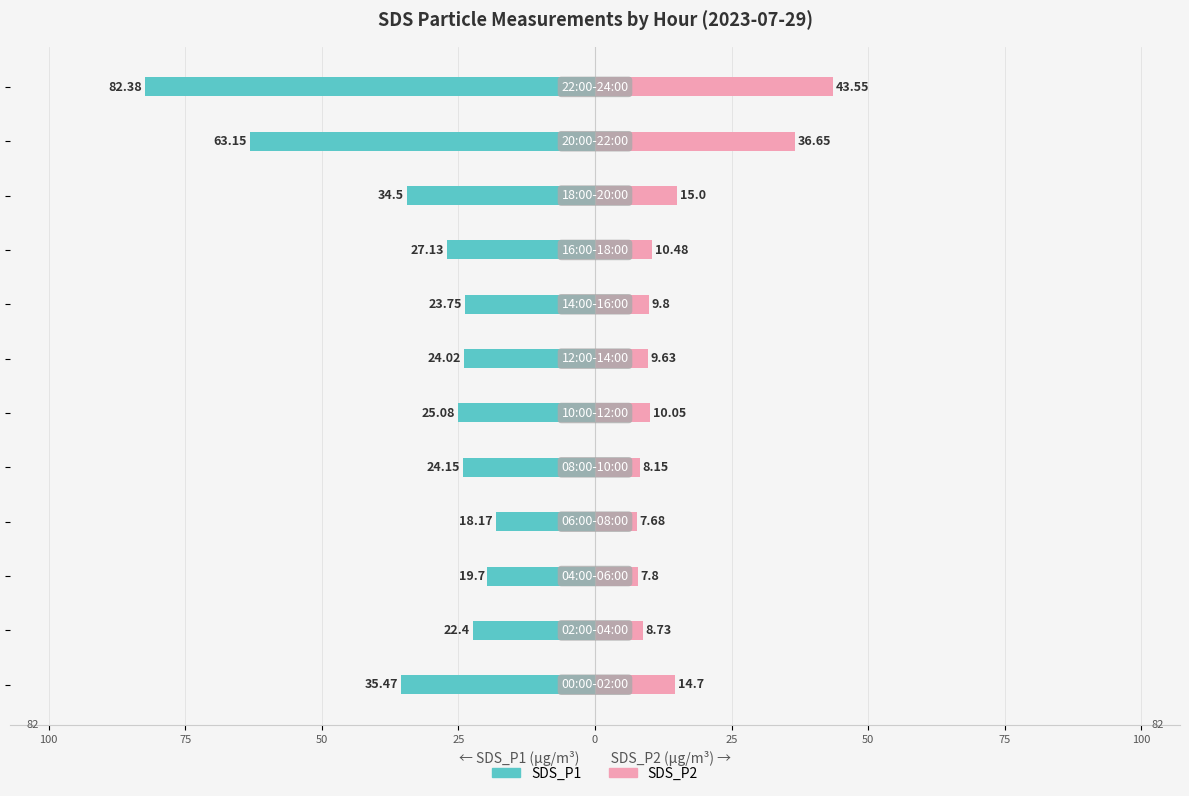

How many groups of bars are there?

12